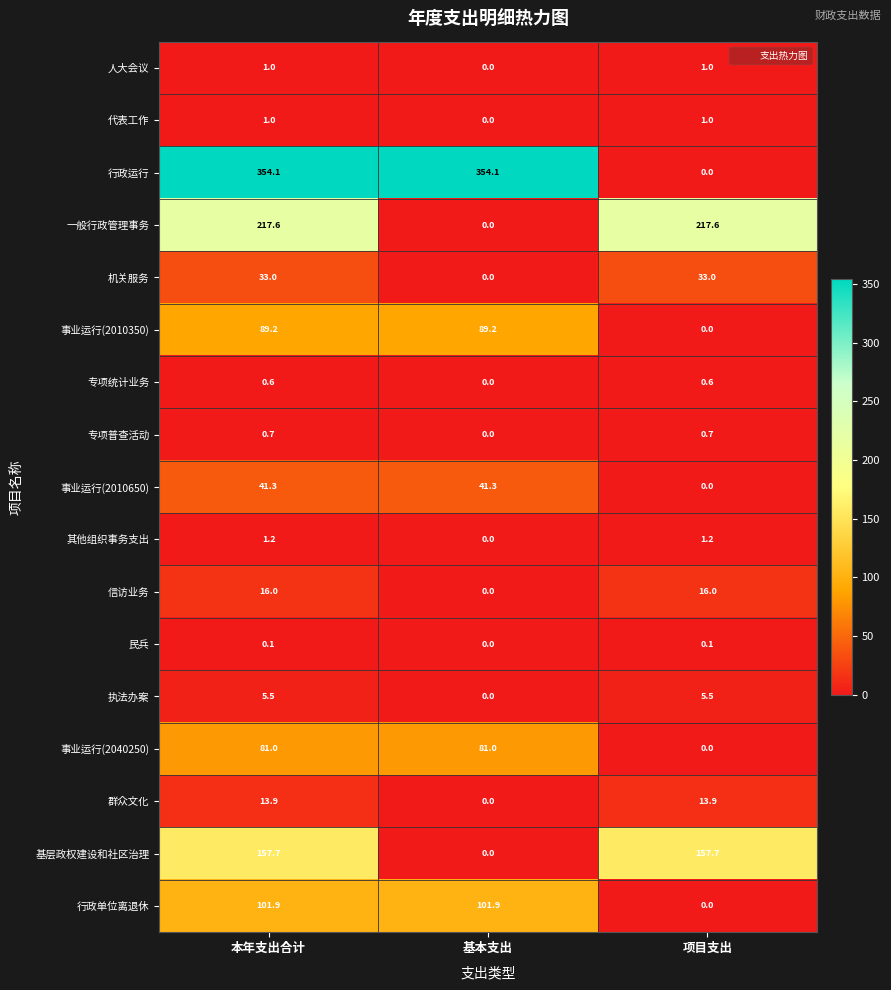

Which series changed the most between 基本支出 and 项目支出?

行政运行